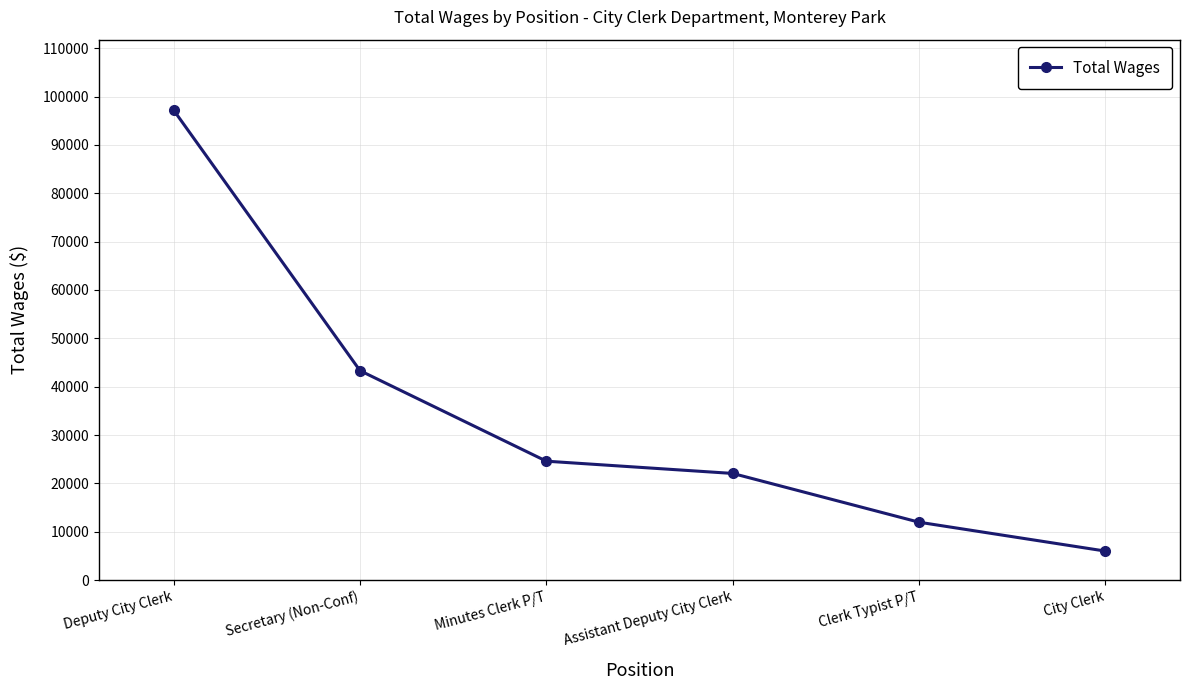

What is the label of the 2nd point from the right?

Clerk Typist P/T